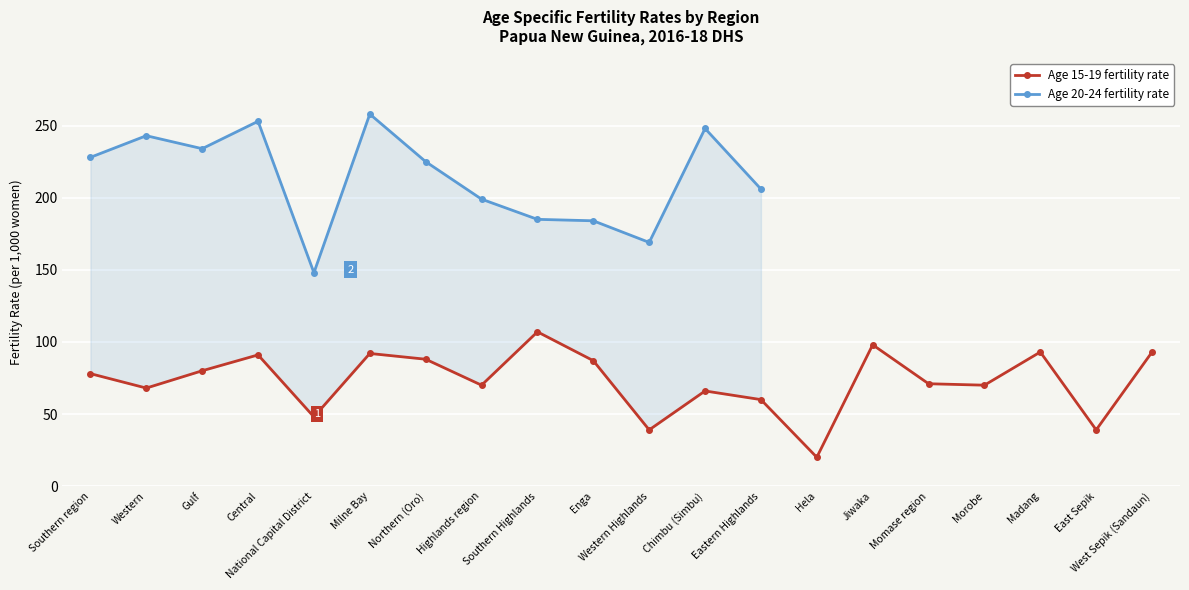

The chart shows a value of 20 at Hela. True or false?

True